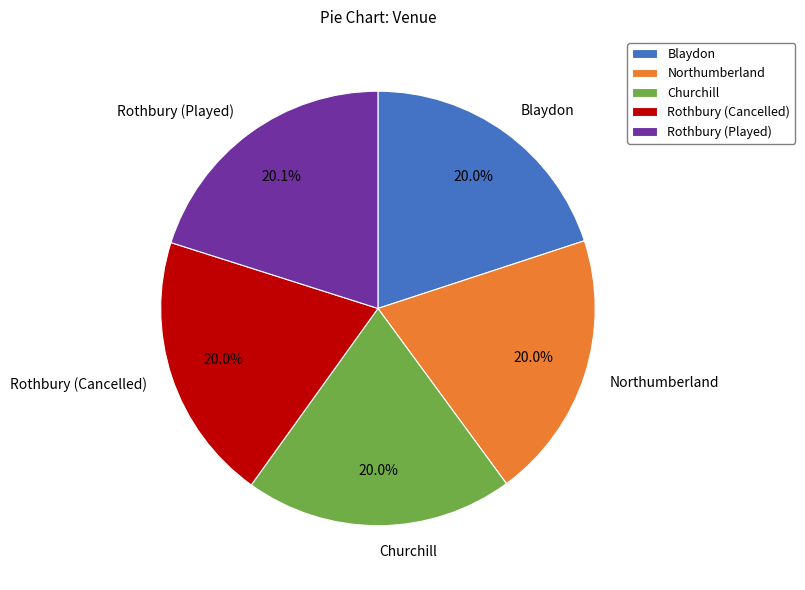

Does Northumberland account for over 50% of the chart?

No